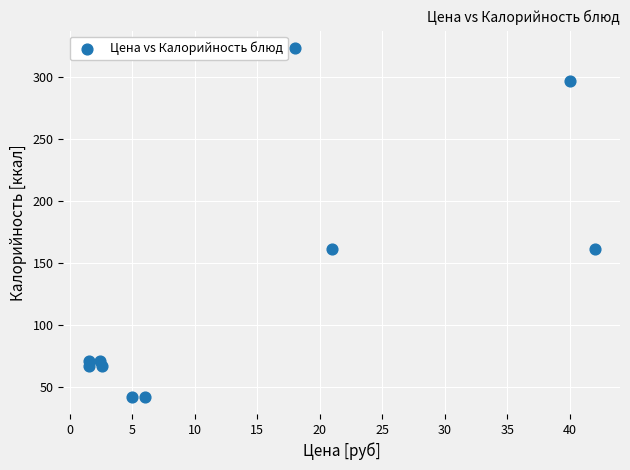

What is the average X value?

14.0